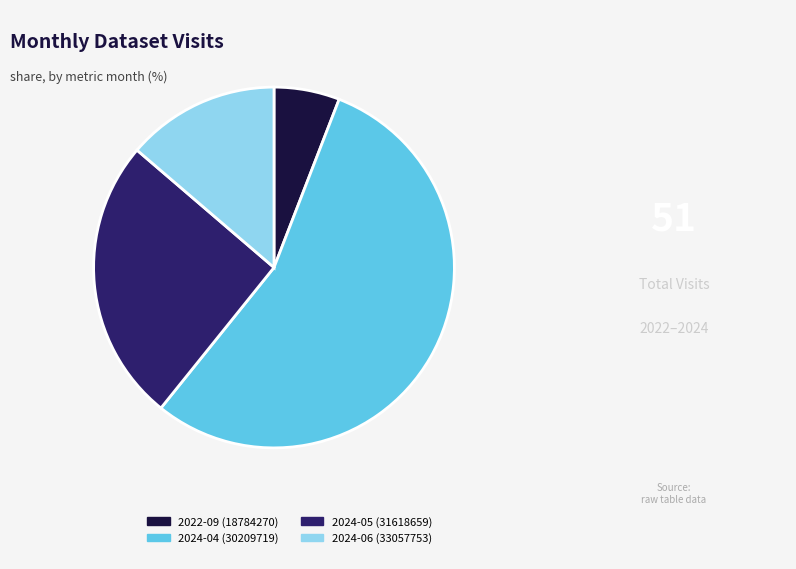

Which has a higher value, 2024-06 (33057753) or 2022-09 (18784270)?

2024-06 (33057753)